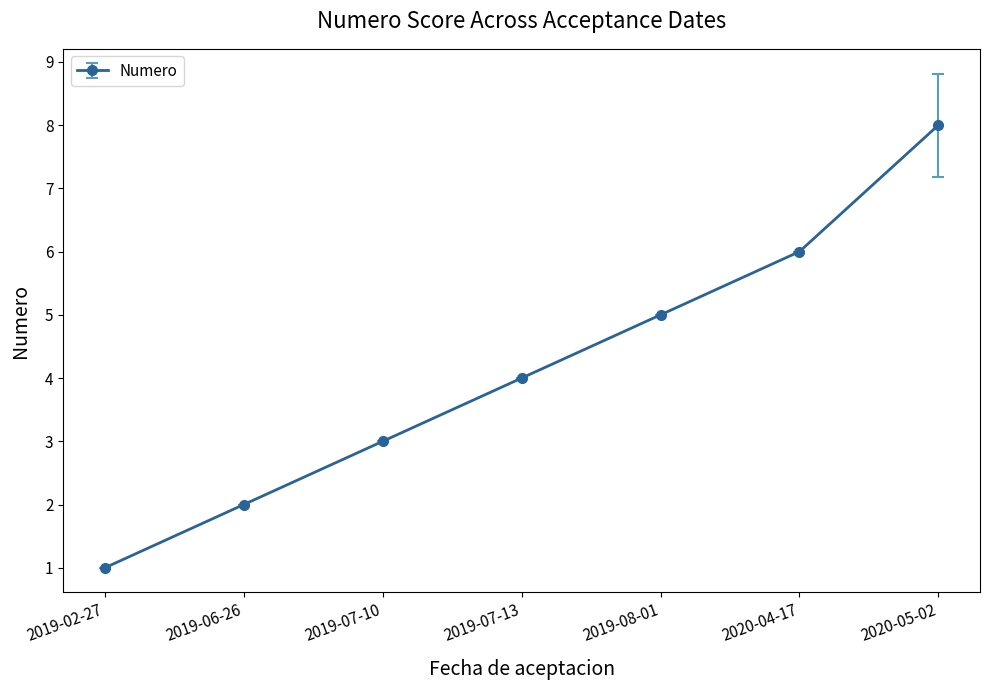

What is the sum of the values at 2020-04-17 and 2019-02-27?

7